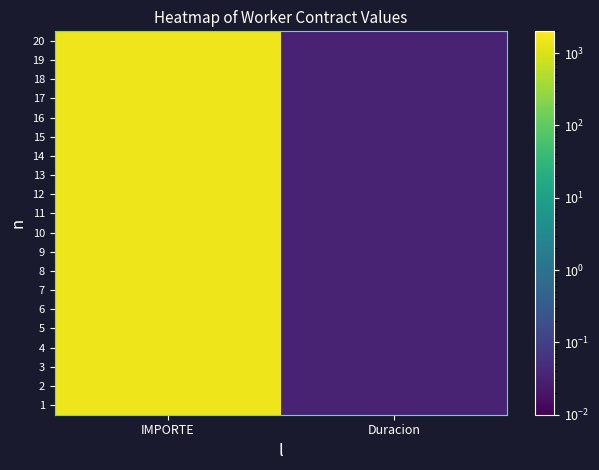

What is the total value across all series at IMPORTE?

29540.4